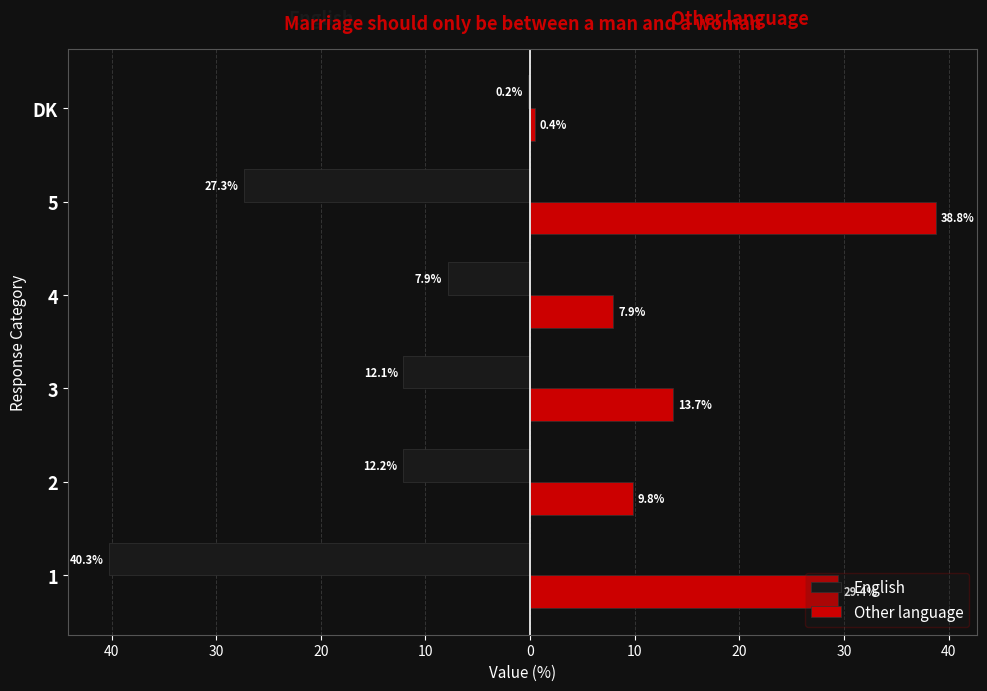

What are all the series names shown in the legend?

English, Other language